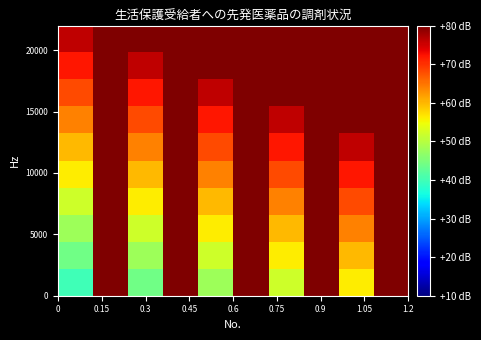

What is the smallest value displayed?

40